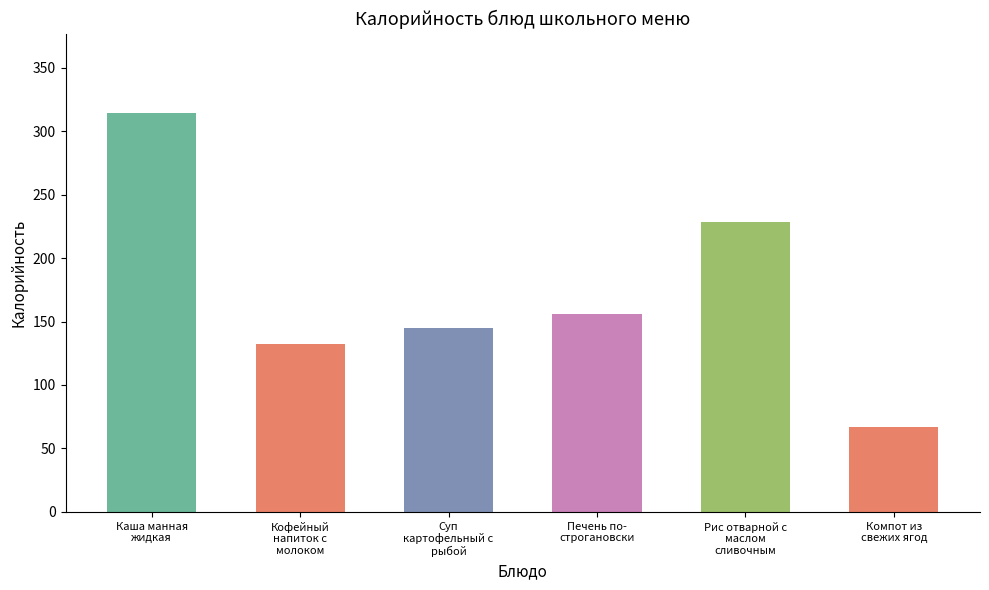

What position from the right is Кофейный
напиток с
молоком?

5